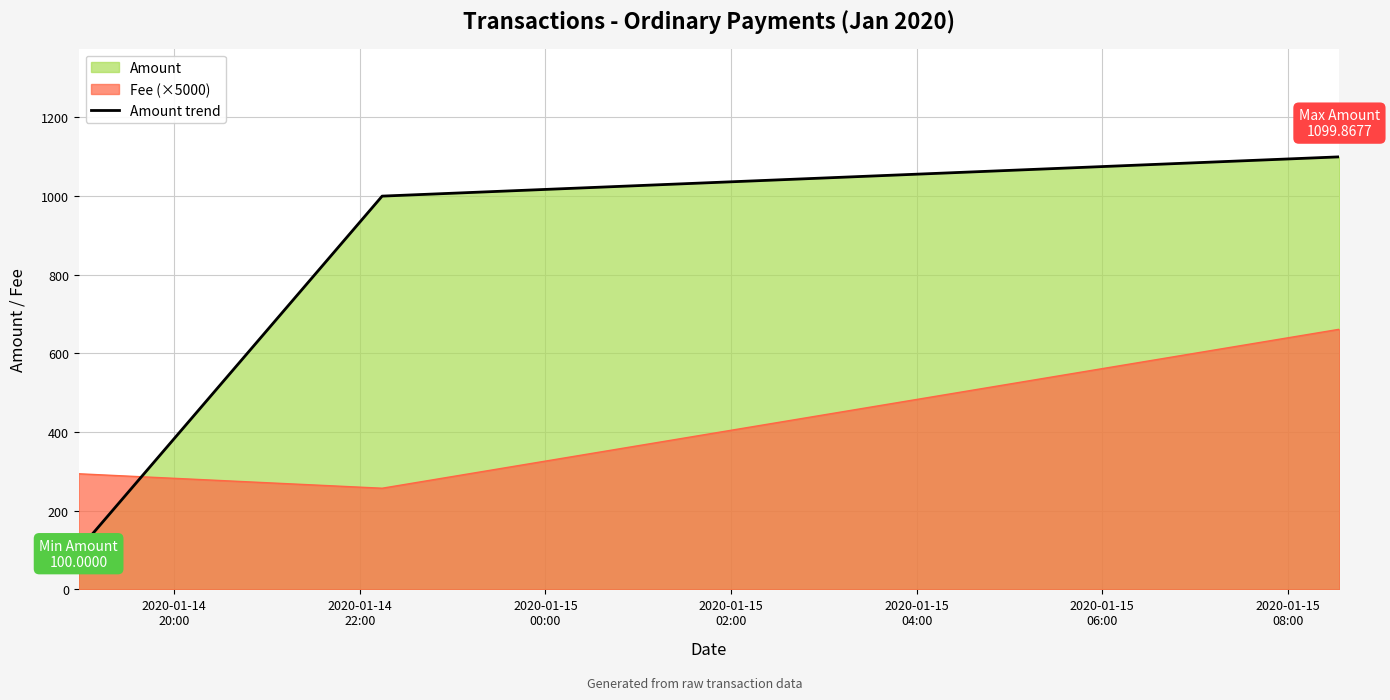

Reading right to left, what are all the values shown in this chart?

1099.9	1000.0	100.0